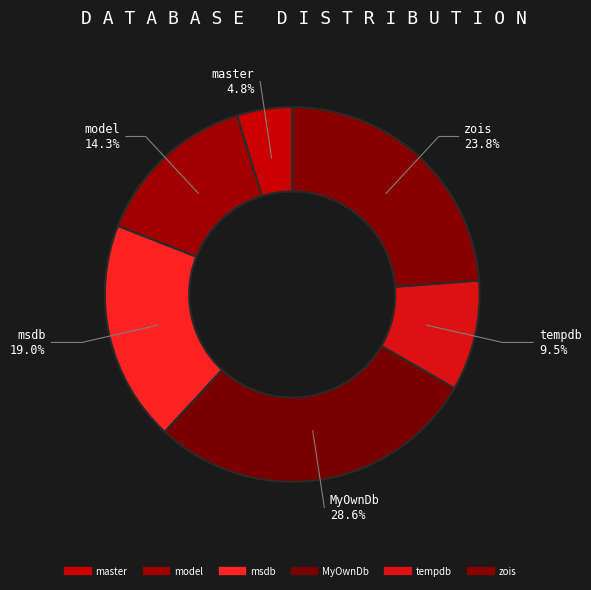

How many slices are in this pie chart?

6